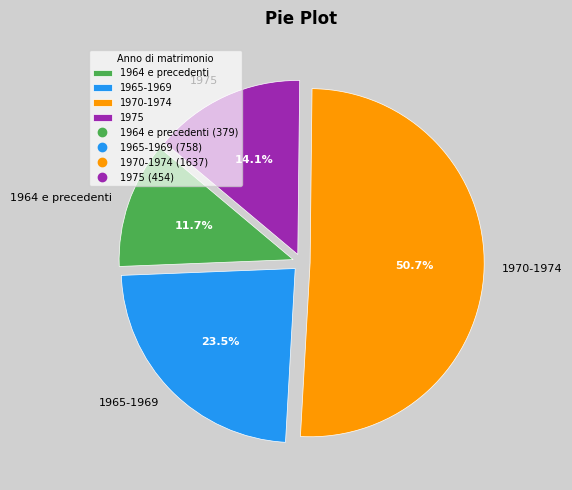

Rank the categories by value from lowest to highest.

1964 e precedenti, 1975, 1965-1969, 1970-1974